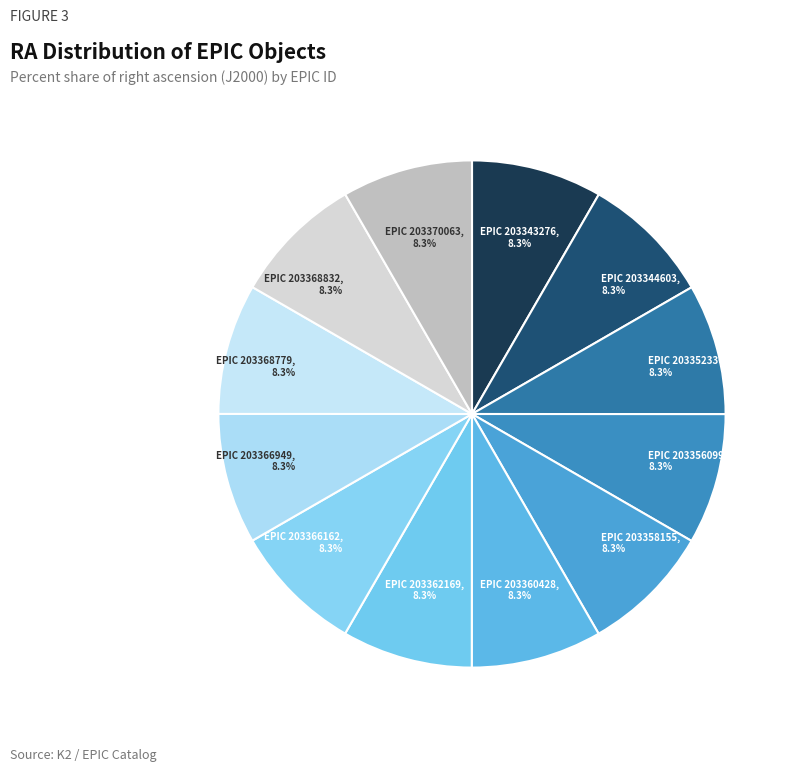

Is there any slice that represents more than half of the pie?

No